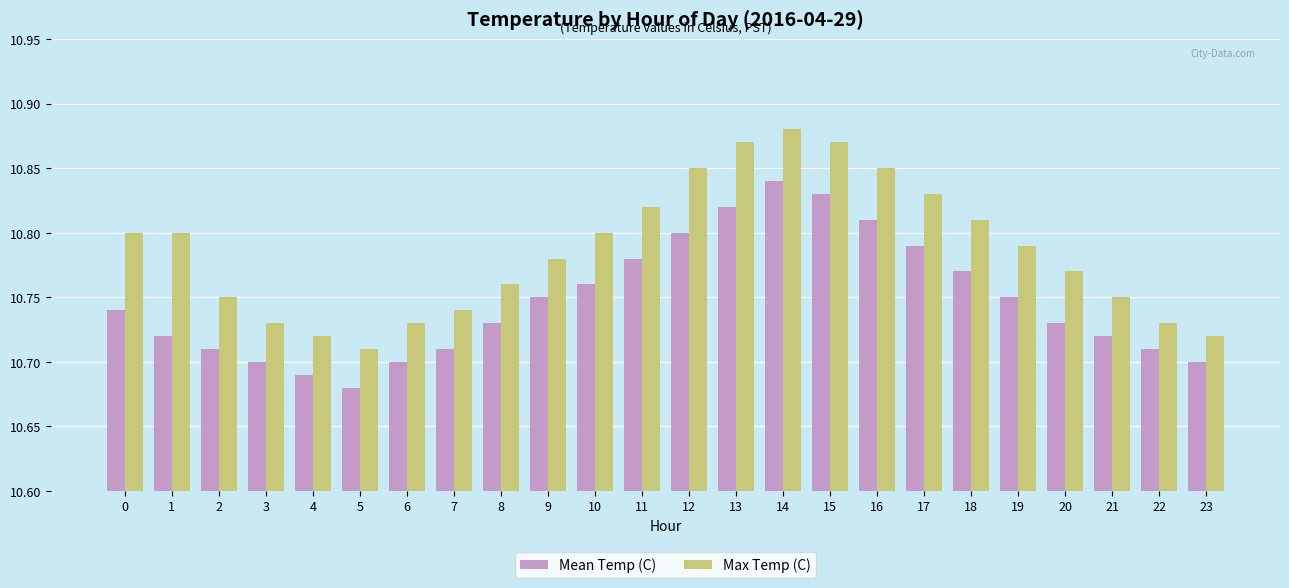

Between 12 and 22, which series saw the biggest shift?

Max Temp (C)